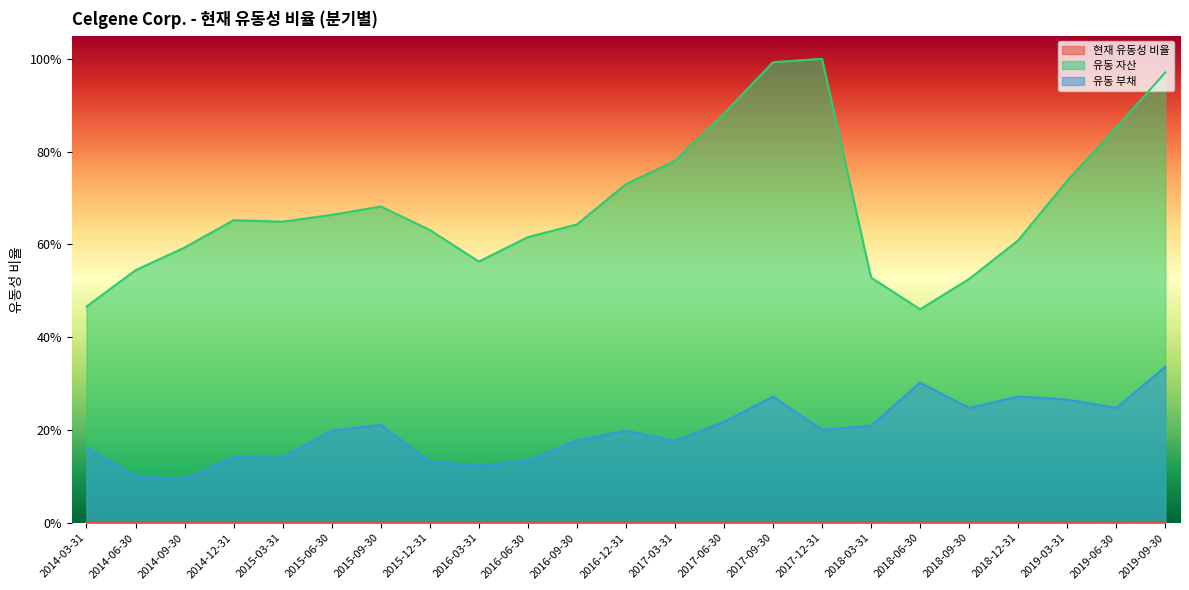

True or false: 유동 자산 and 현재 유동성 비율 intersect in this chart.

False